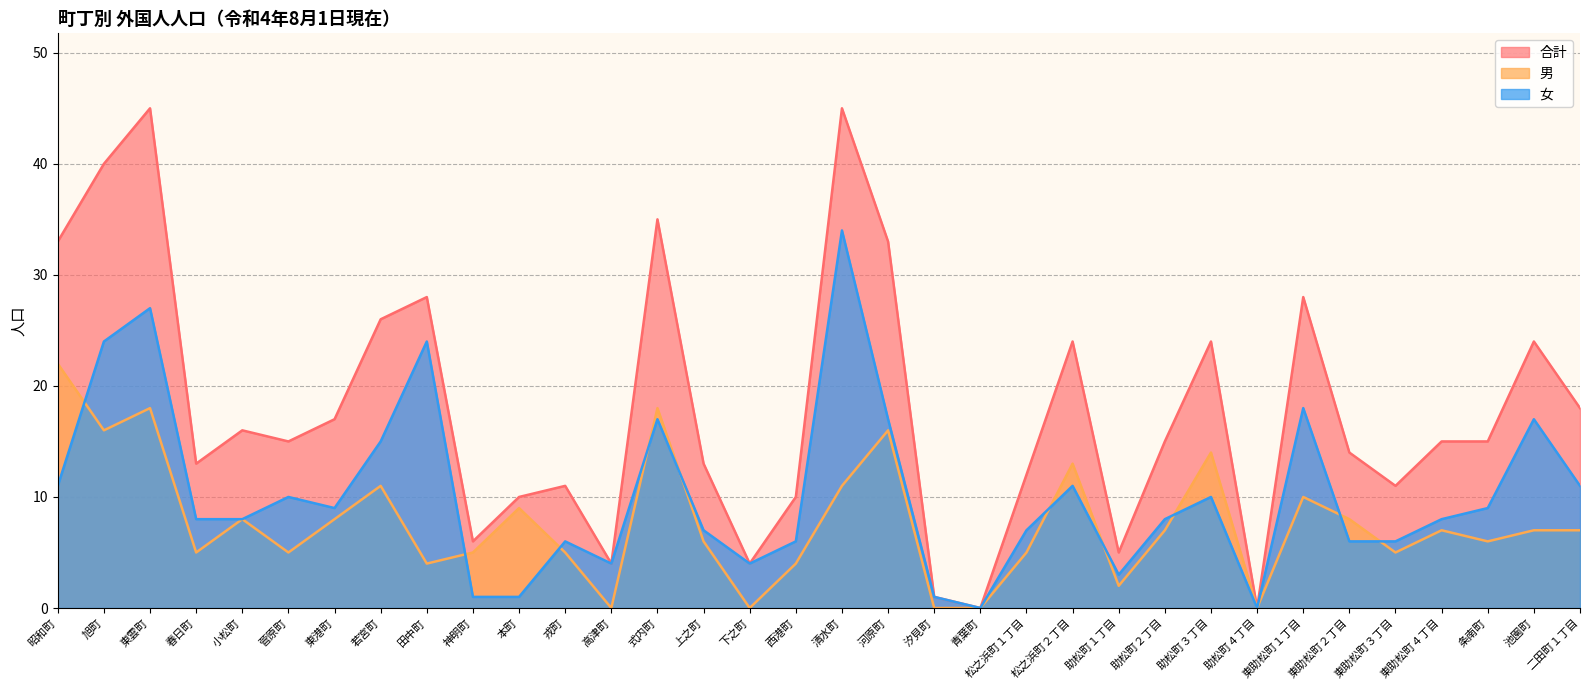

How many values in 女 are above zero?

32